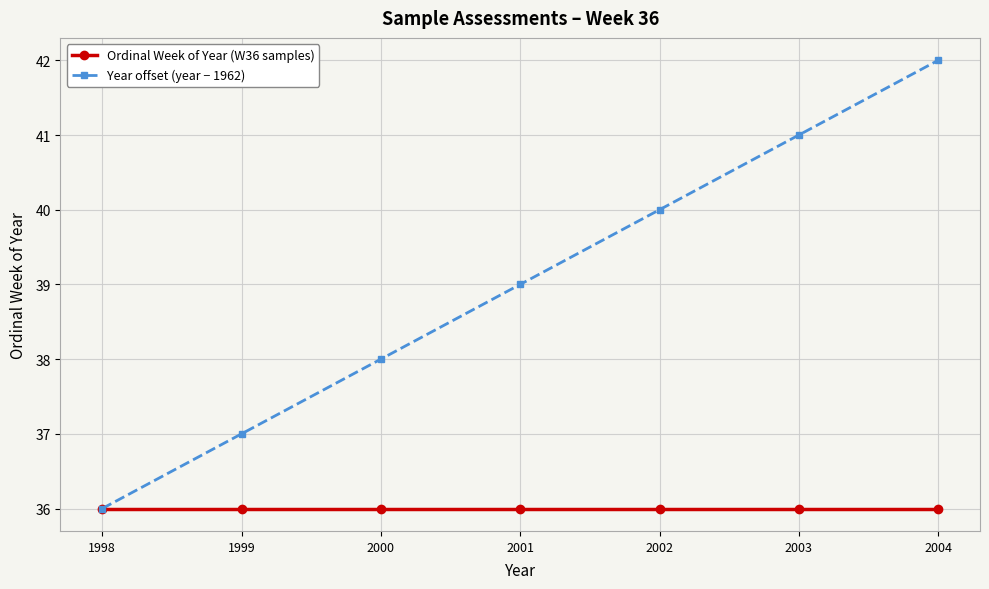

Between 1999 and 2003, which series saw the biggest shift?

Year offset (year − 1962)